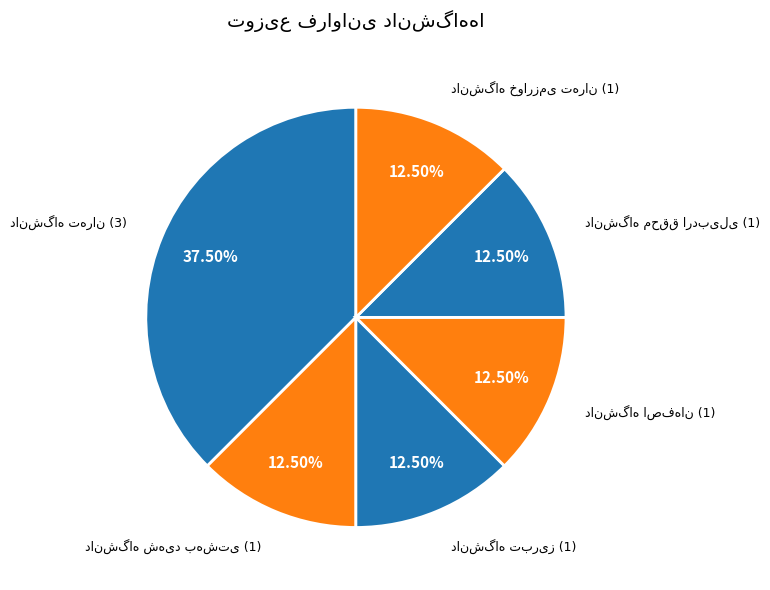

Count the number of slices in the pie.

6